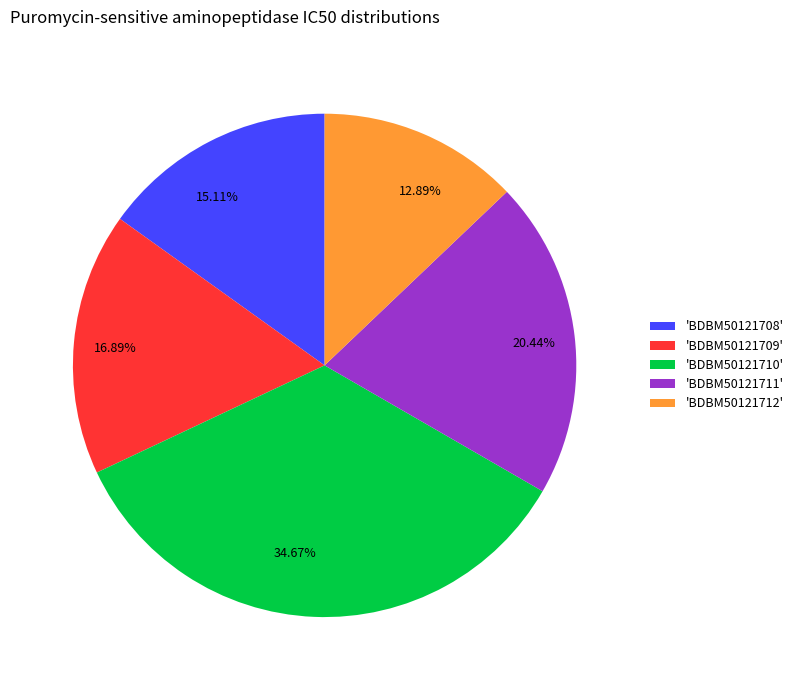

Is there any slice that represents more than half of the pie?

No